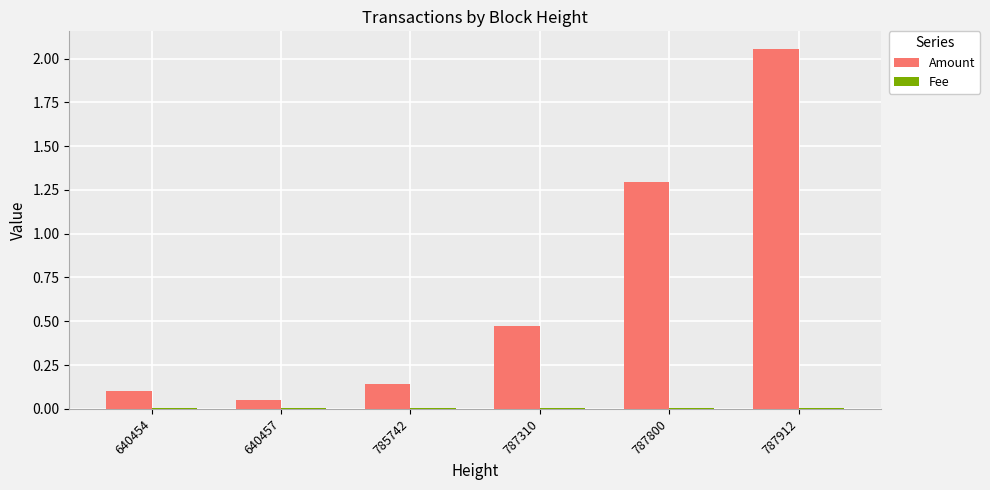

Between 640454 and 787310, which series saw the biggest shift?

Amount